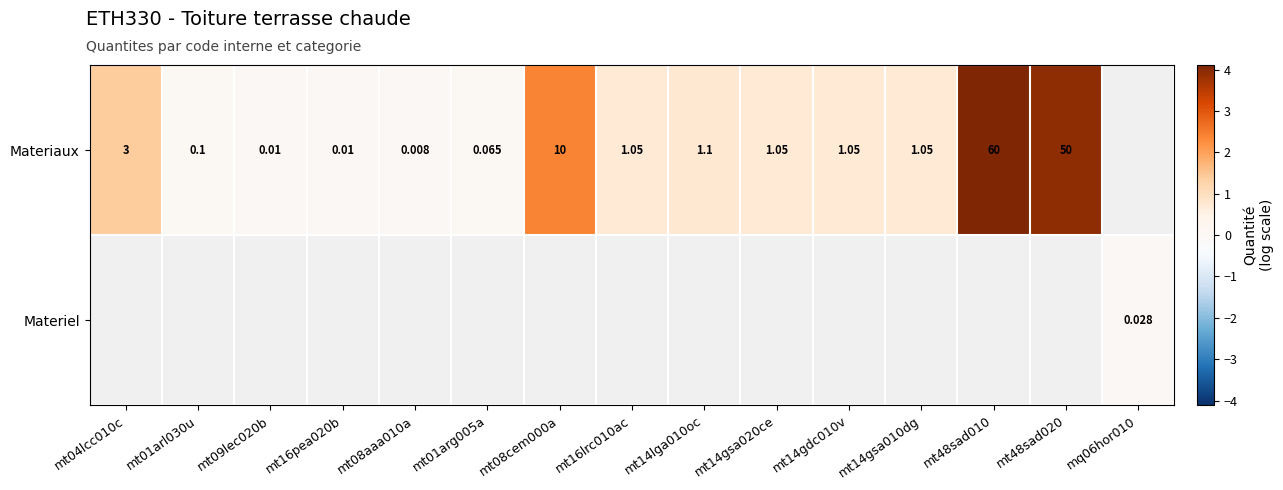

Which series changed the most between mt16pea020b and mt14gdc010v?

Materiaux